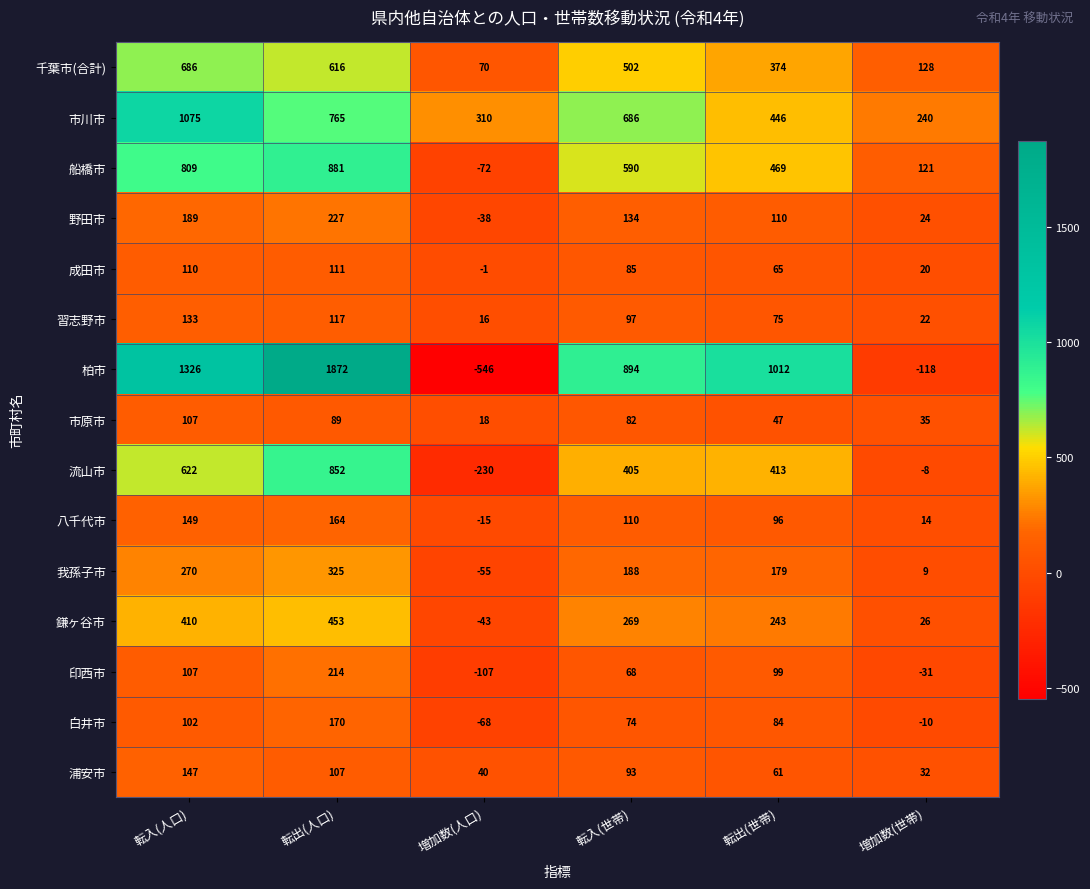

What is the difference between the maximum and minimum values in the 流山市 series?

1082